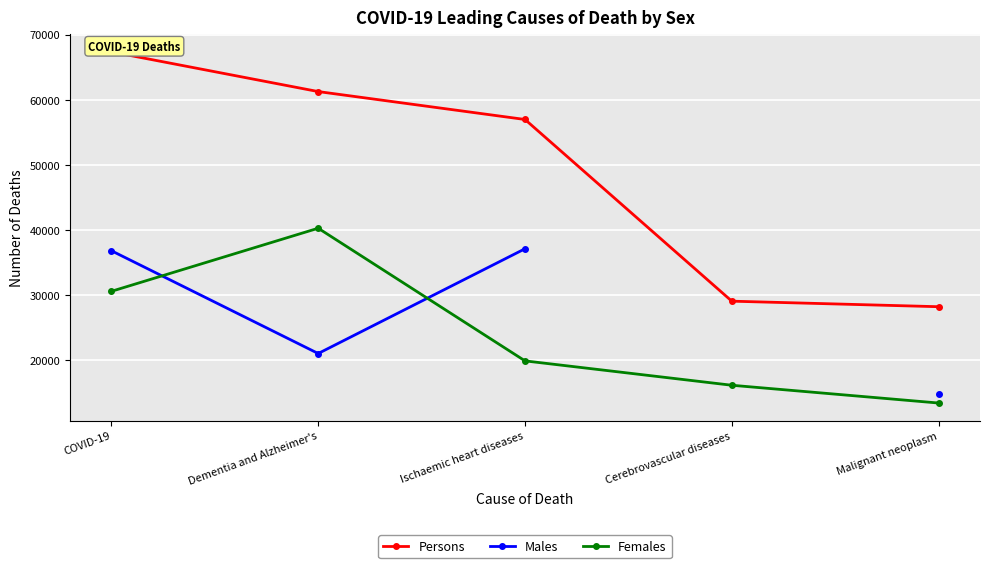

The value of Males at Ischaemic heart diseases is 37095.0. True or false?

True